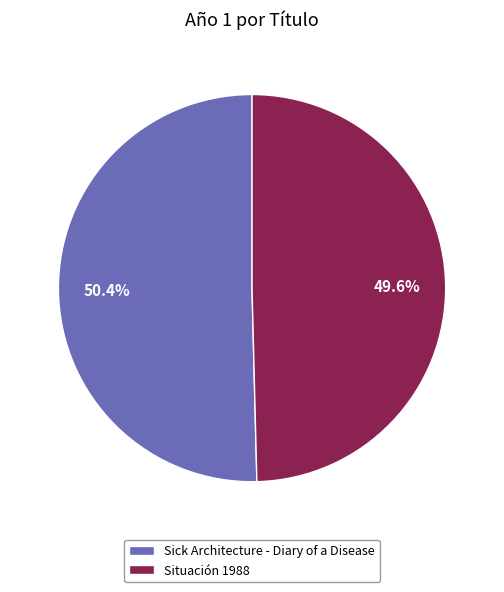

To the nearest percent, what percentage of the pie is Sick Architecture - Diary of a Disease?

50%